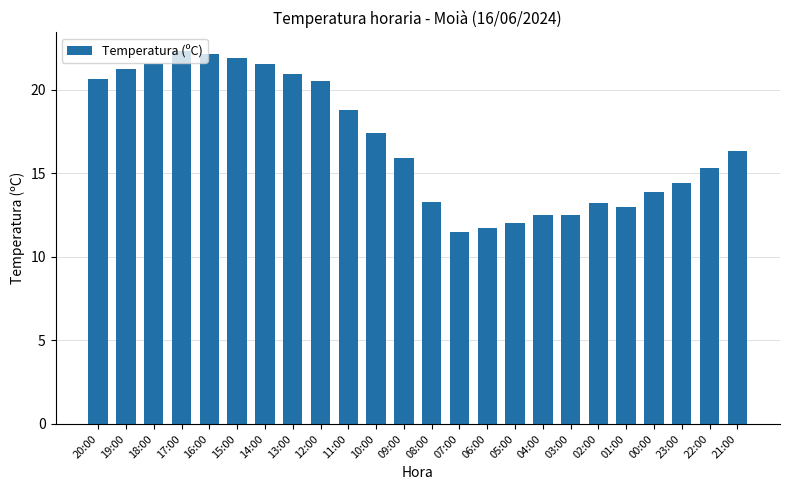

The value at 00:00 is 13.9. True or false?

True